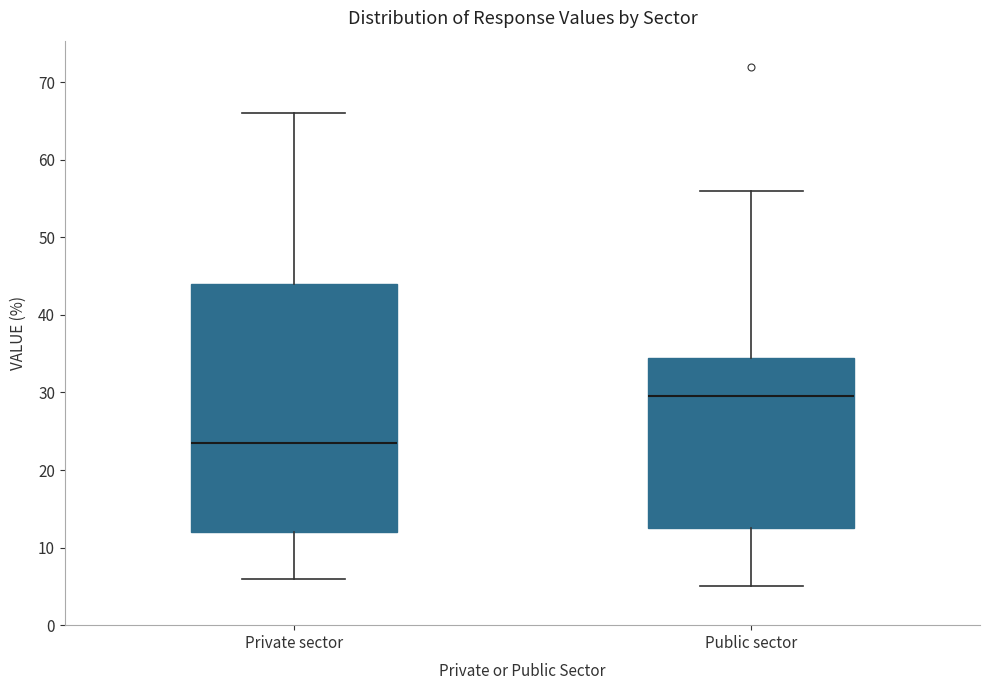

Which box has the lowest median line?

Private sector